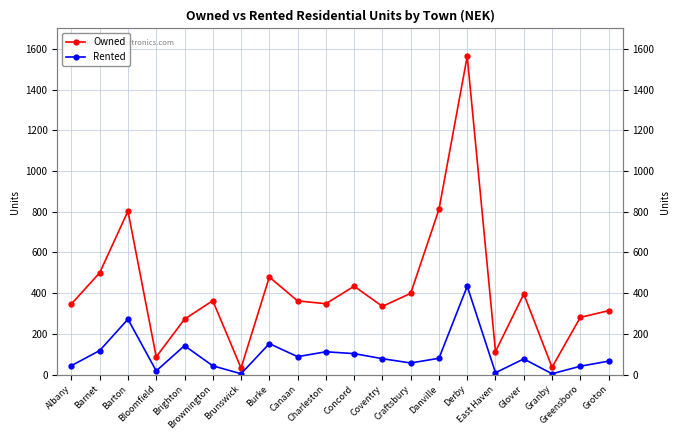

How many categories are shown in the chart?

20